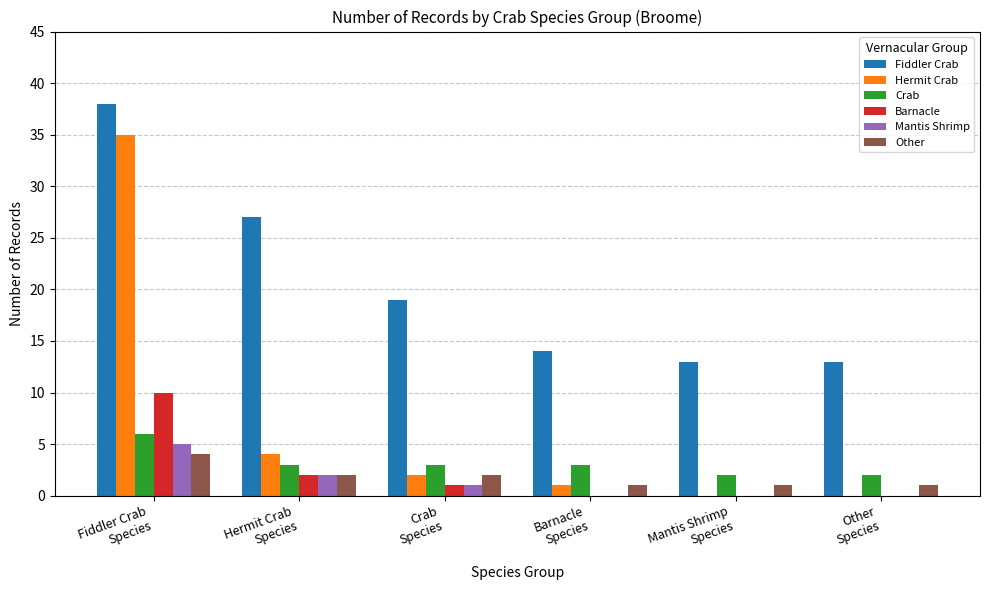

Reading right to left, what are all the values shown in this chart?

Fiddler Crab: 13	13	14	19	27	38
Hermit Crab: 0	0	1	2	4	35
Crab: 2	2	3	3	3	6
Barnacle: 0	0	0	1	2	10
Mantis Shrimp: 0	0	0	1	2	5
Other: 1	1	1	2	2	4